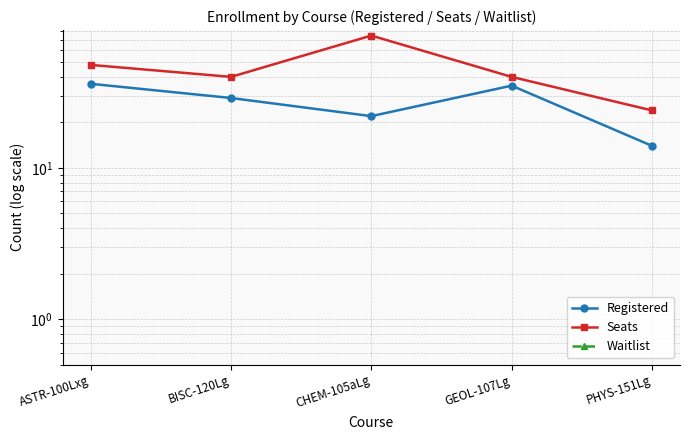

Reading left to right, transcribe all the data shown in this chart.

Registered: ASTR-100Lxg=36	BISC-120Lg=29	CHEM-105aLg=22	GEOL-107Lg=35	PHYS-151Lg=14
Seats: ASTR-100Lxg=48	BISC-120Lg=40	CHEM-105aLg=75	GEOL-107Lg=40	PHYS-151Lg=24
Waitlist: ASTR-100Lxg=0	BISC-120Lg=0	CHEM-105aLg=0	GEOL-107Lg=0	PHYS-151Lg=0